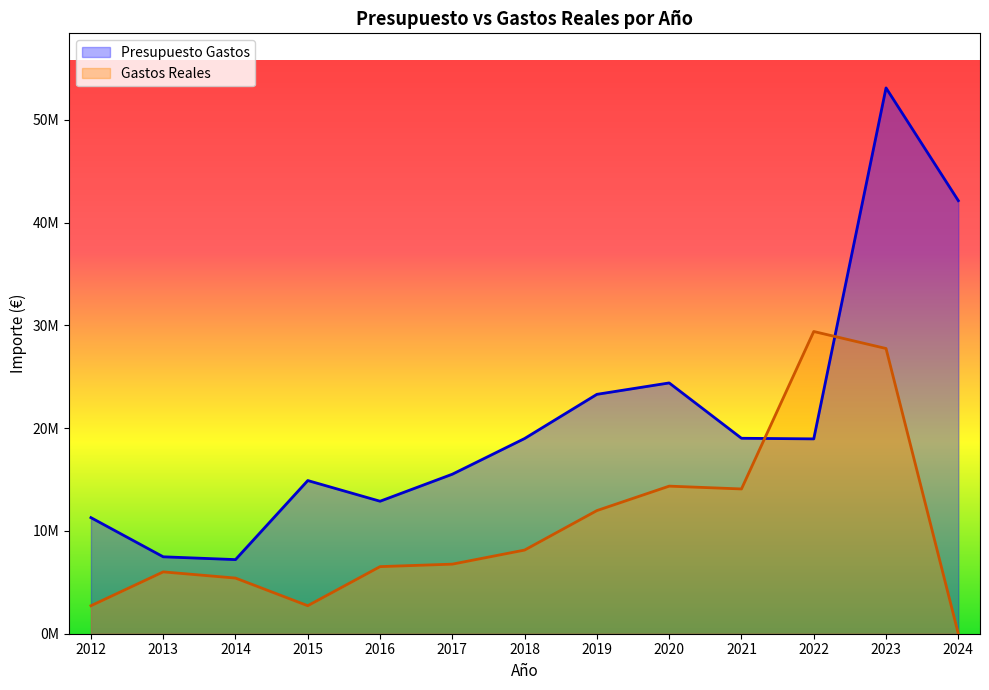

In Presupuesto Gastos, how many points are higher than both neighbors (excluding endpoints)?

3